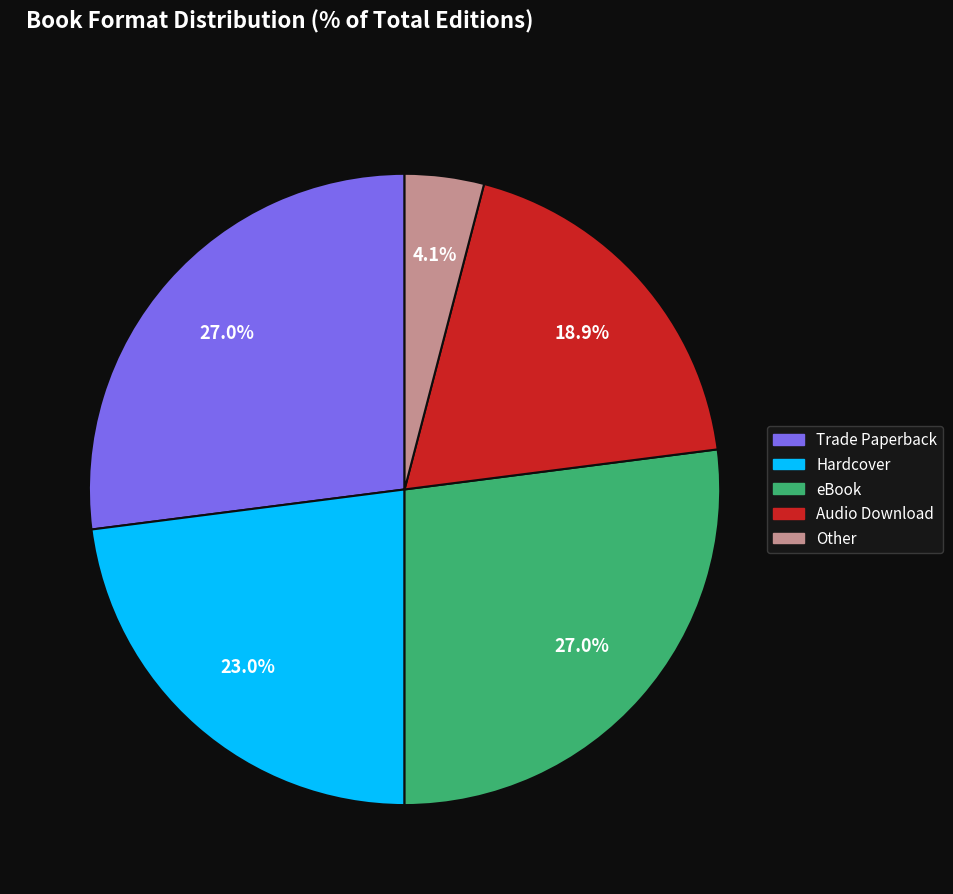

To the nearest percent, what is the average slice percentage?

20%